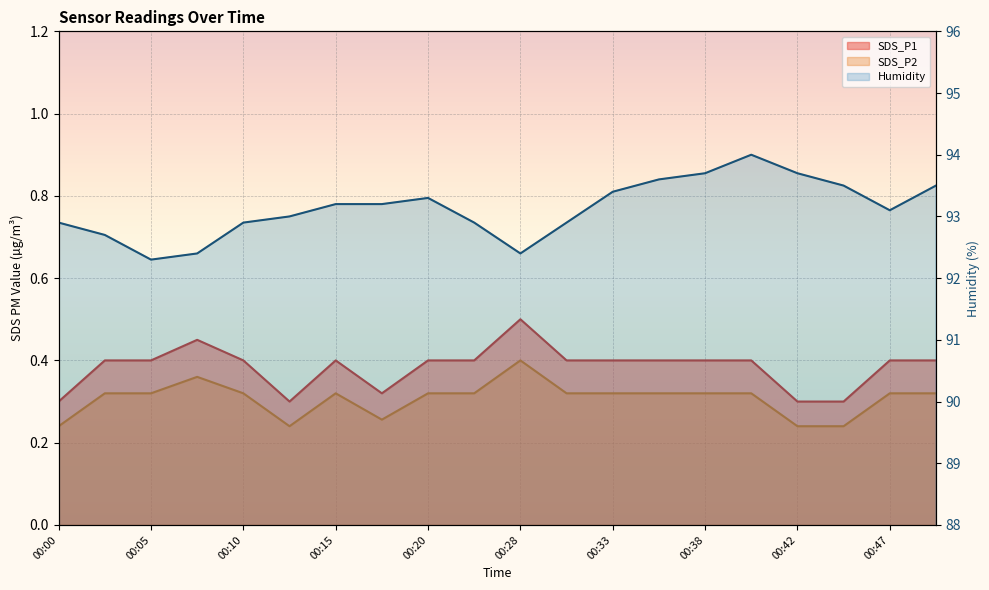

True or false: Humidity and SDS_P1 cross at least once.

False